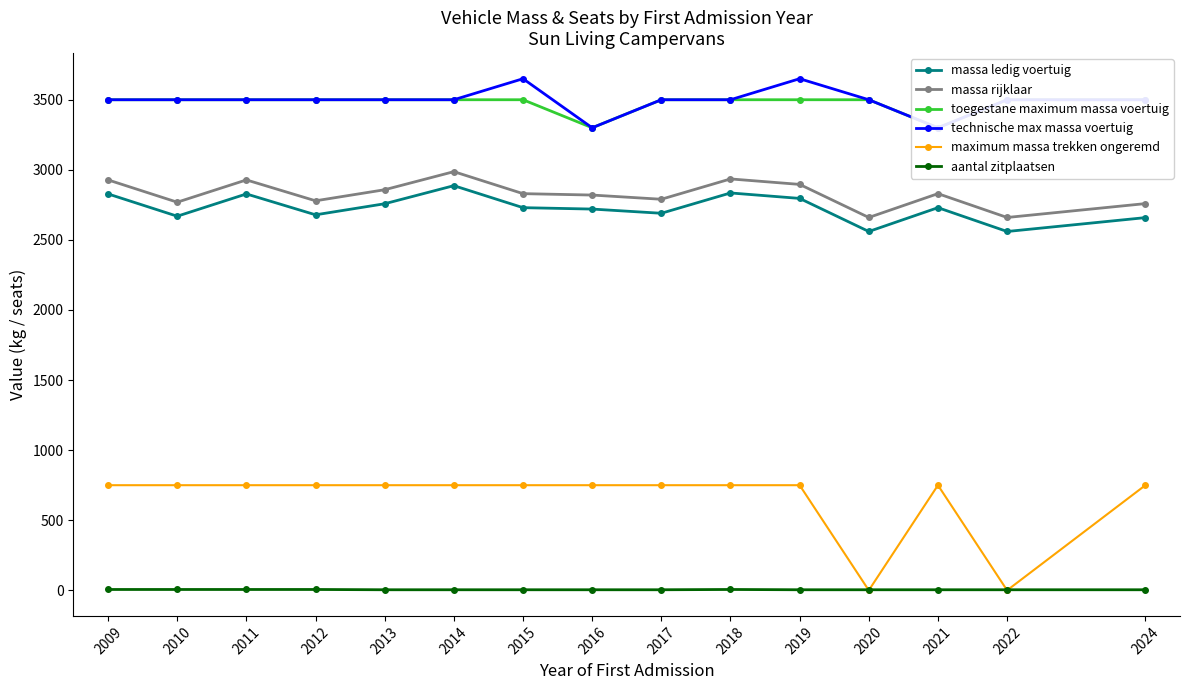

What is the greatest value displayed?

3650